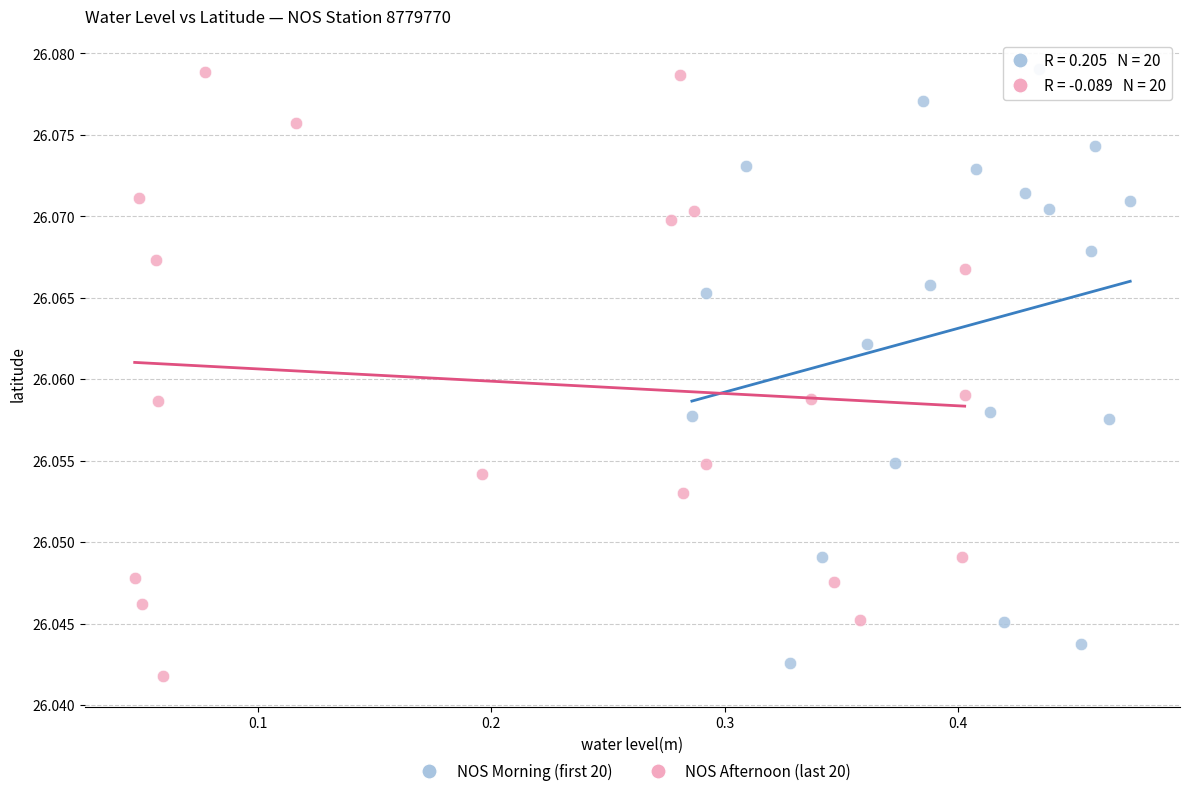

What are all the series names shown in the legend?

NOS Morning (first 20), NOS Afternoon (last 20)